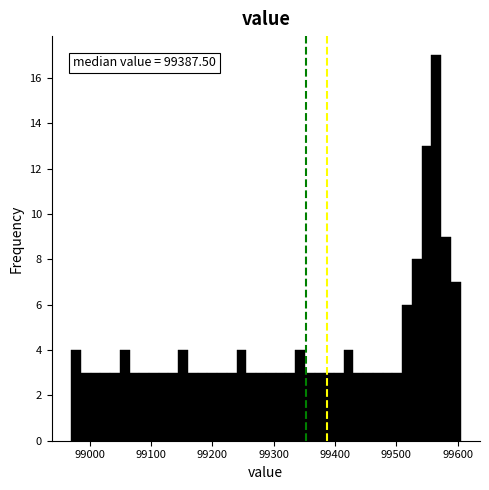

Around what value on the x-axis is the tallest bar? Give the approximate position of its centre, as read against the axis.

99570